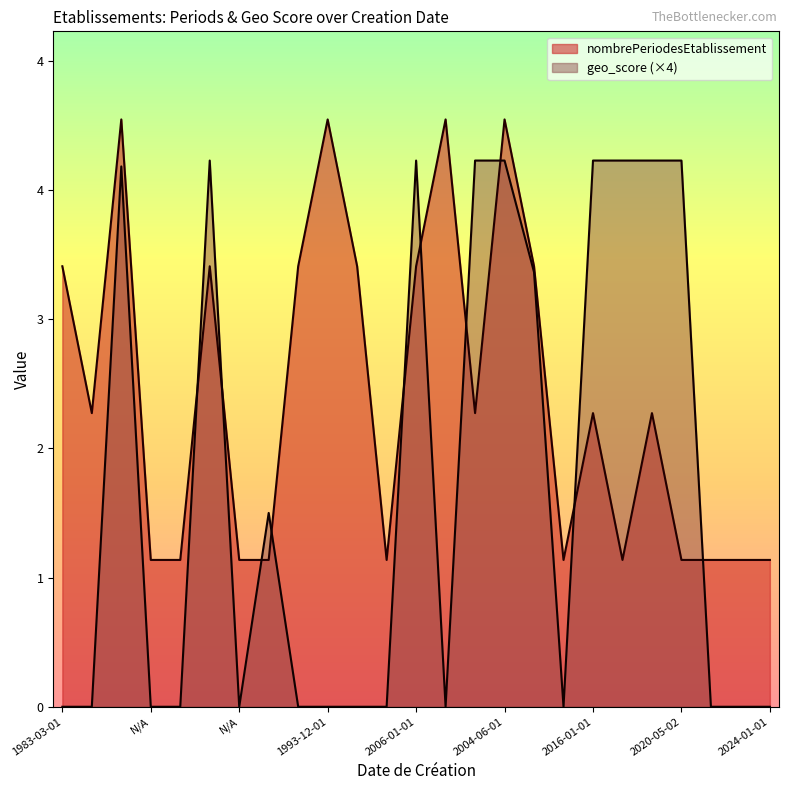

Does the chart display data point markers on the line(s)?

No